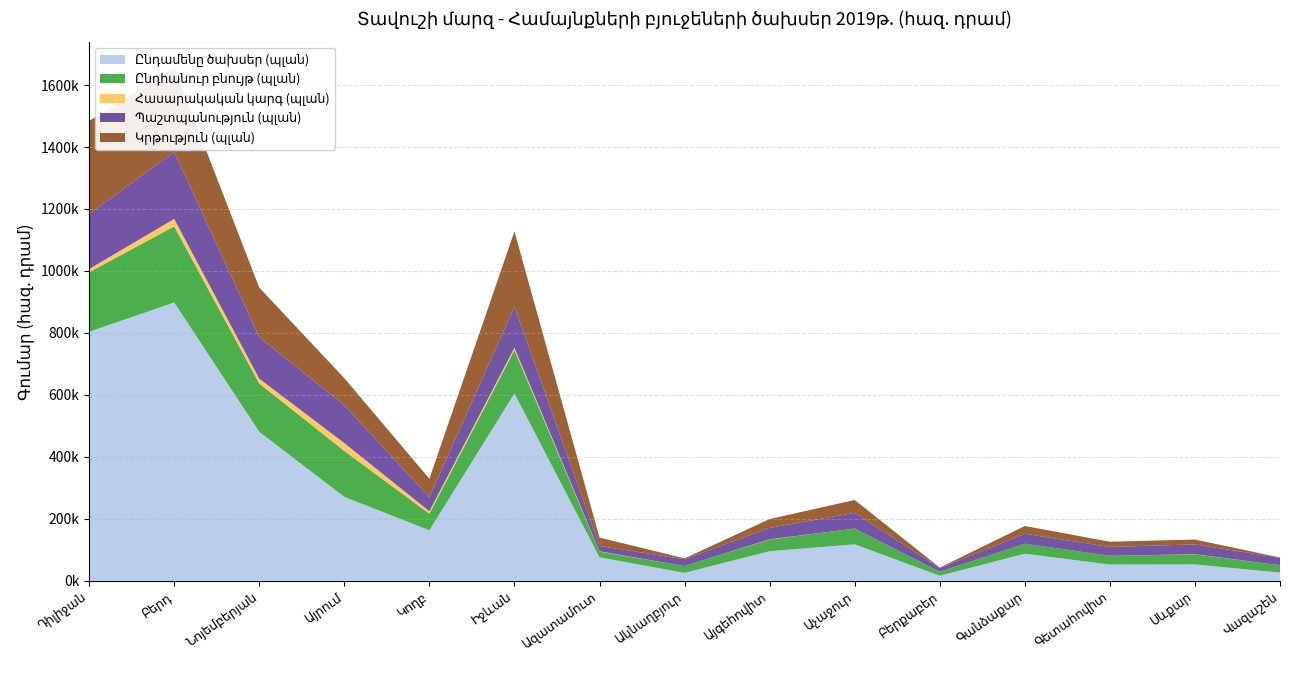

Reading left to right, extract all data points from this chart.

Ընդամենը ծախսեր (պլան): 803661.9	898339.8	480927.2	270777.5	163106.1	604553.1	75731.1	25451.3	95401.7	117546.0	16179.5	87357.4	52278.9	52817.1	26325.4
Ընդհանուր բնույթ (պլան): 192231.5	245655.8	155845.1	148294.6	53320.0	140140.5	18264.1	22004.5	37630.0	50934.0	12533.6	32207.5	28378.9	32306.0	23882.7
Հասարակական կարգ (պլան): 10329.0	23868.2	15516.0	25394.6	7940.0	7537.0	1060.5	0.0	800.0	0.0	200.0	0.0	0.0	600.0	0.0
Պաշտպանություն (պլան): 177532.4	216390.8	133730.0	122100.0	45010.0	132603.5	17203.6	22004.5	36830.0	50934.0	12333.6	32207.5	28378.9	31706.0	23882.7
Կրթություն (պլան): 300223.4	271654.3	160225.3	87397.5	60005.0	242795.0	27144.9	2935.0	28524.0	41393.0	1345.9	25056.0	16960.0	15674.0	1020.0